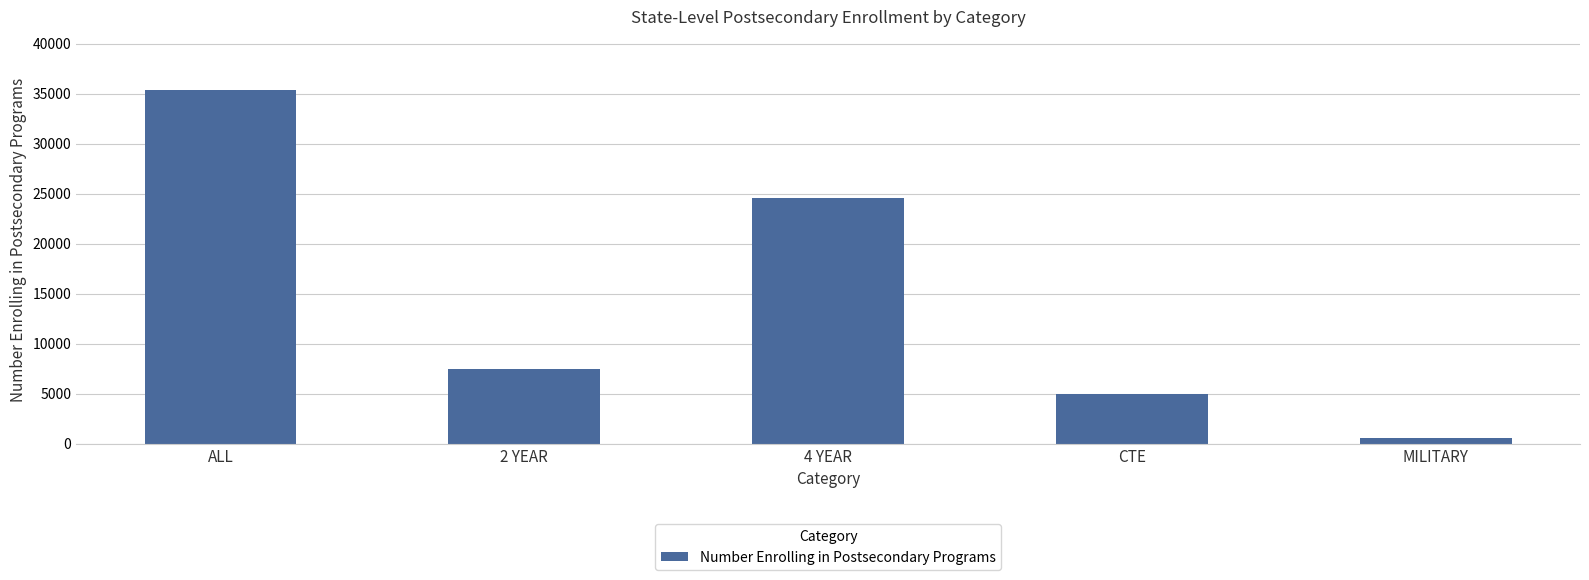

True or false: the data shows 7461 at 2 YEAR.

True